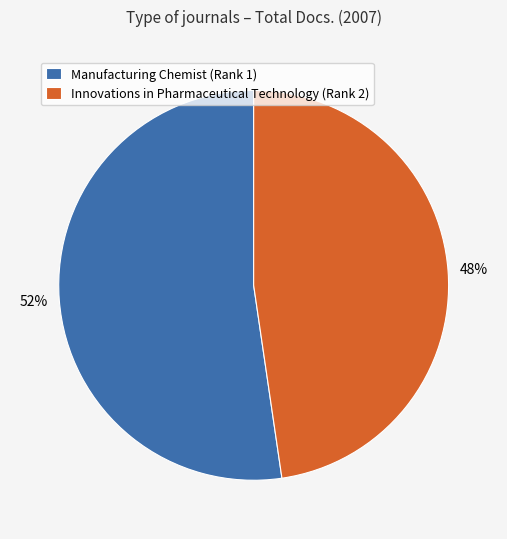

Rank the categories by value from highest to lowest.

Manufacturing Chemist (Rank 1), Innovations in Pharmaceutical Technology (Rank 2)